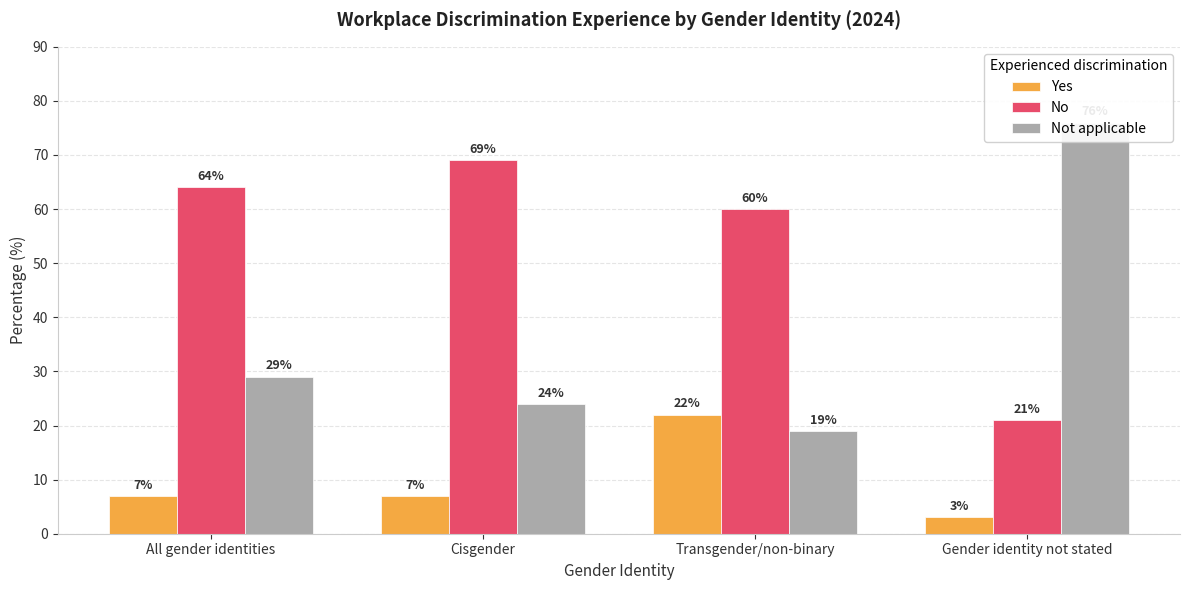

What is the value of the Not applicable bar at the 2nd from the left?

24